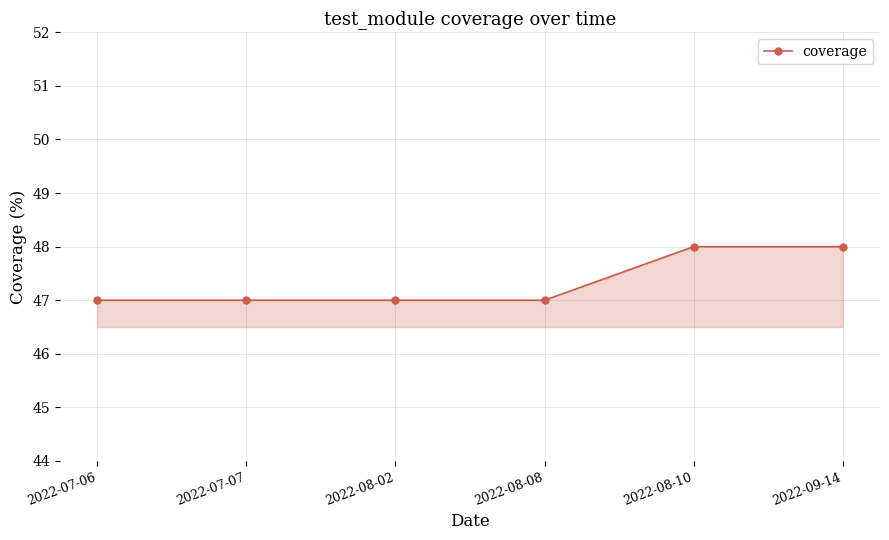

What is the change in value from 2022-07-07 to 2022-08-10?

+1